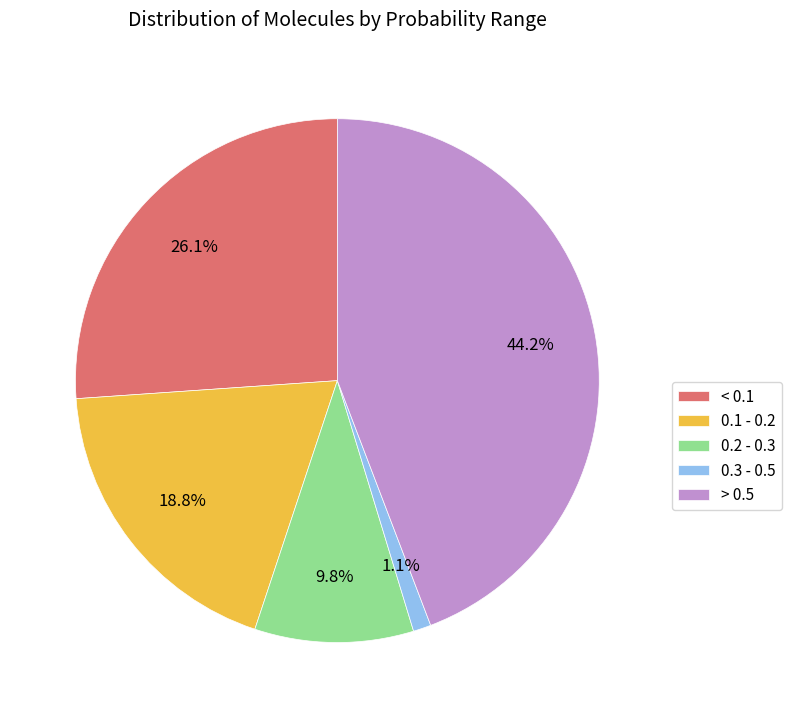

Which slice is the largest?

> 0.5